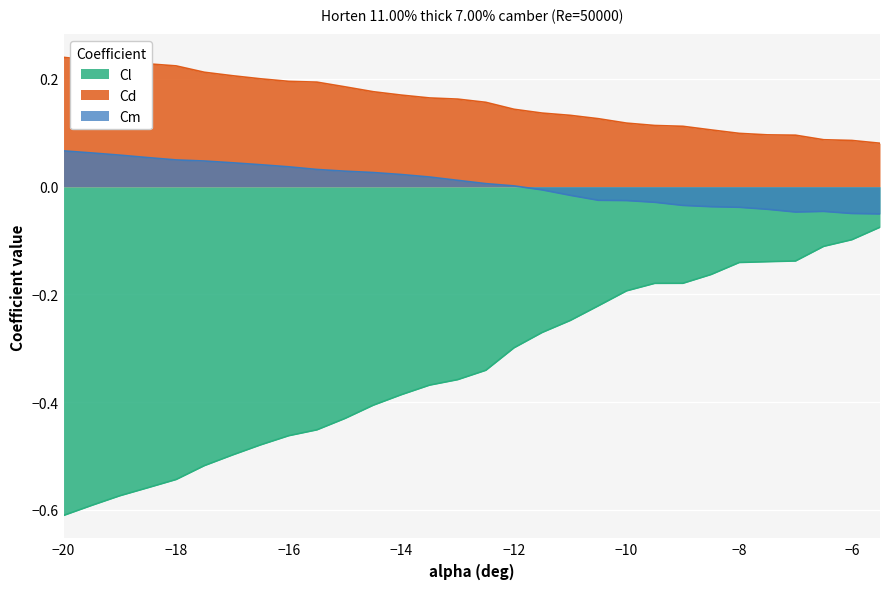

True or false: Cl has more than 2 interior local peaks.

False